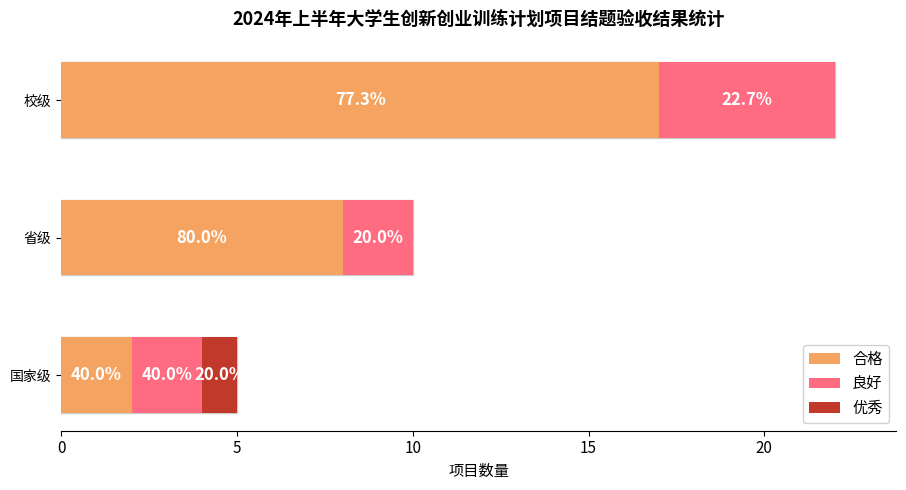

How many bars are there in total?

9